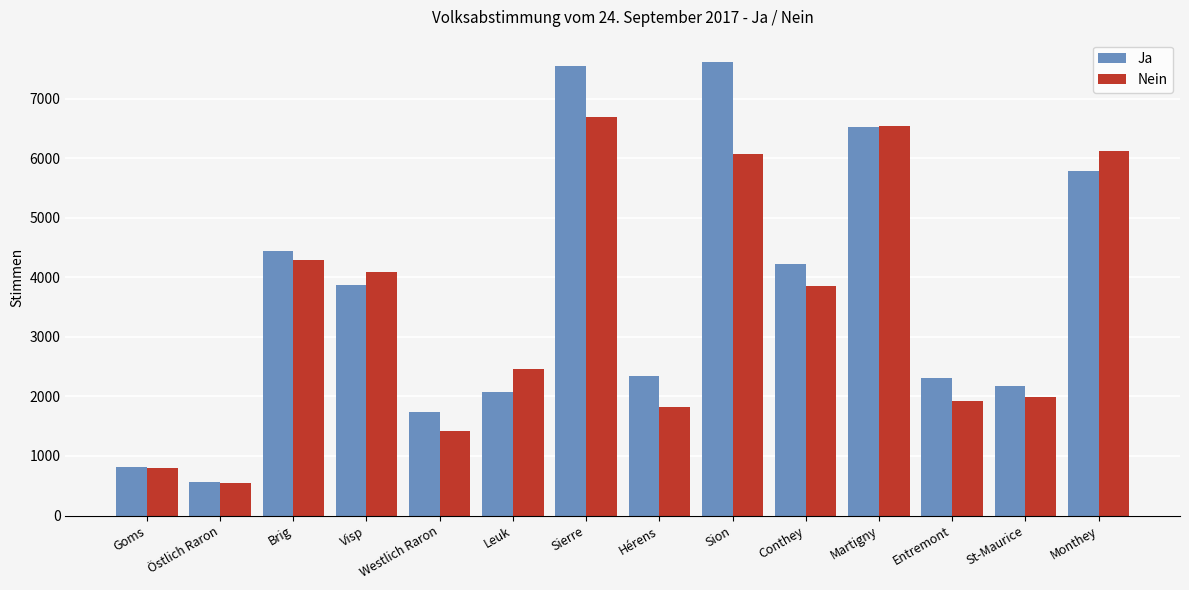

True or false: Ja has a value of 1234 at Brig.

False